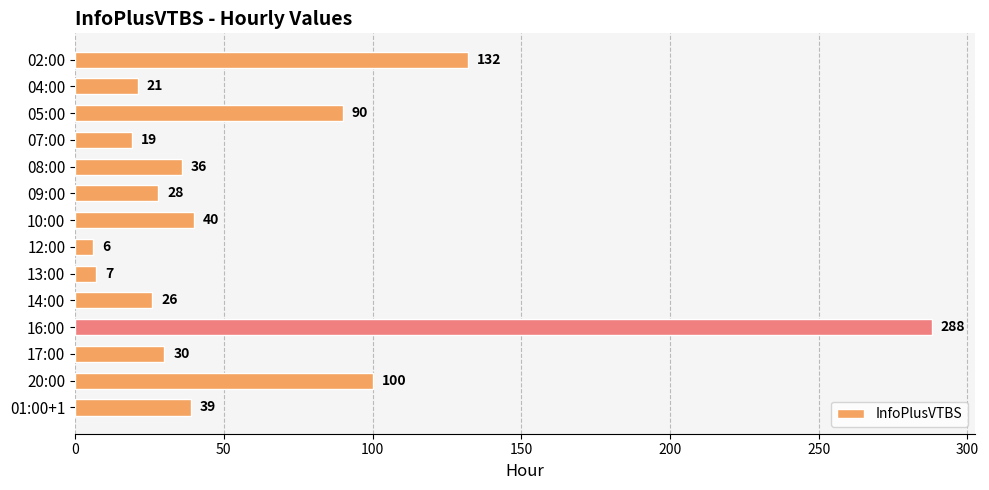

Is it true that the value at 14:00 is 26?

True